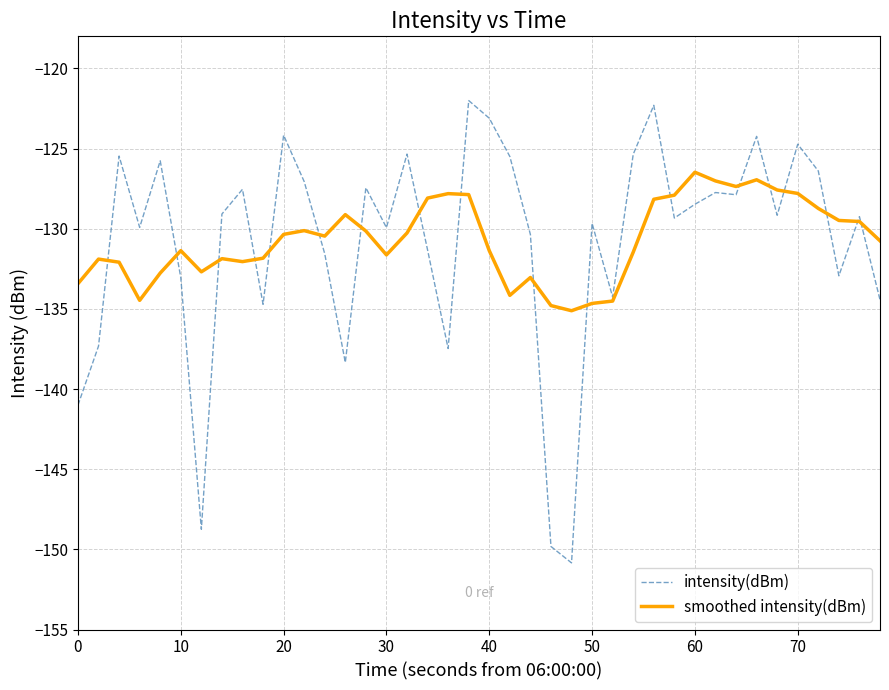

What is the minimum value for intensity(dBm)?

-150.8